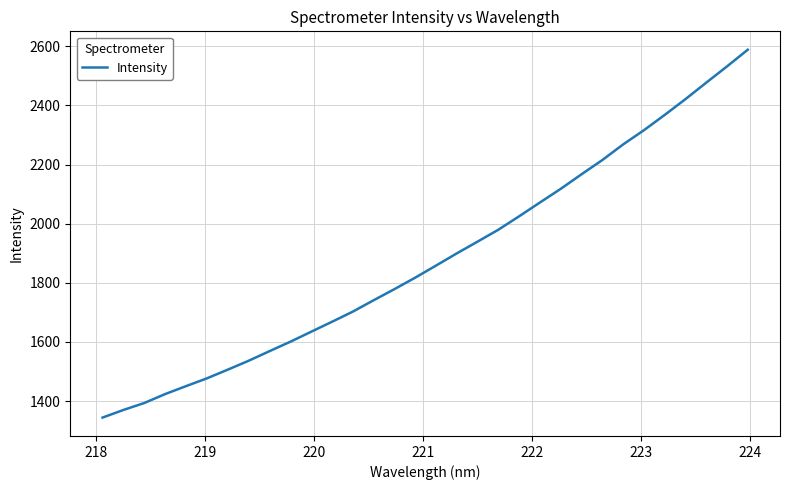

What is the smallest value displayed?

1344.1